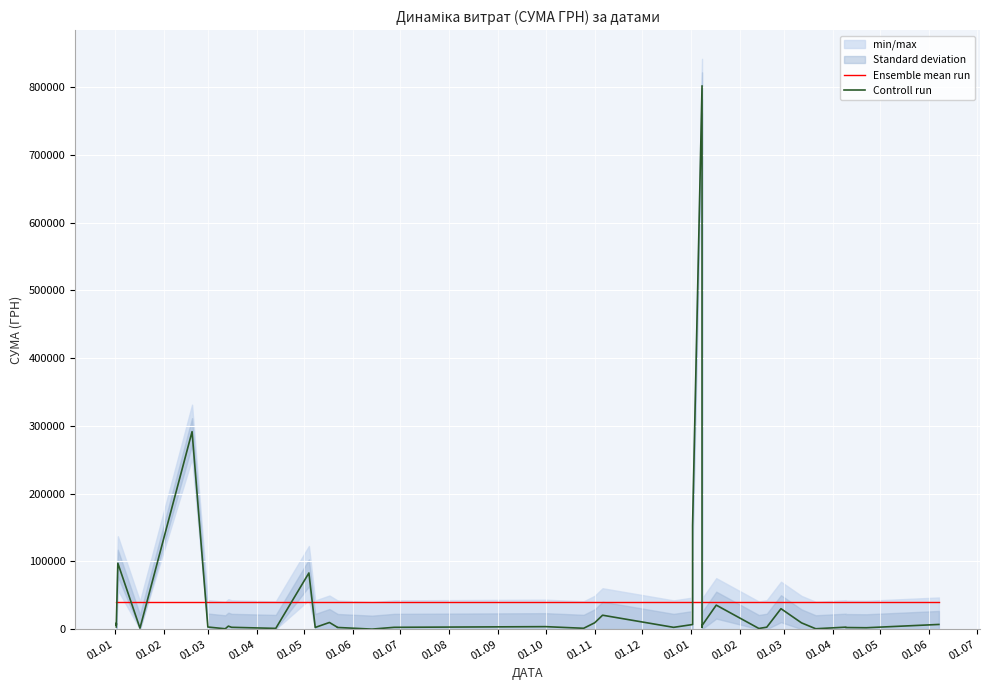

What is the maximum value shown in the chart?

801818.3